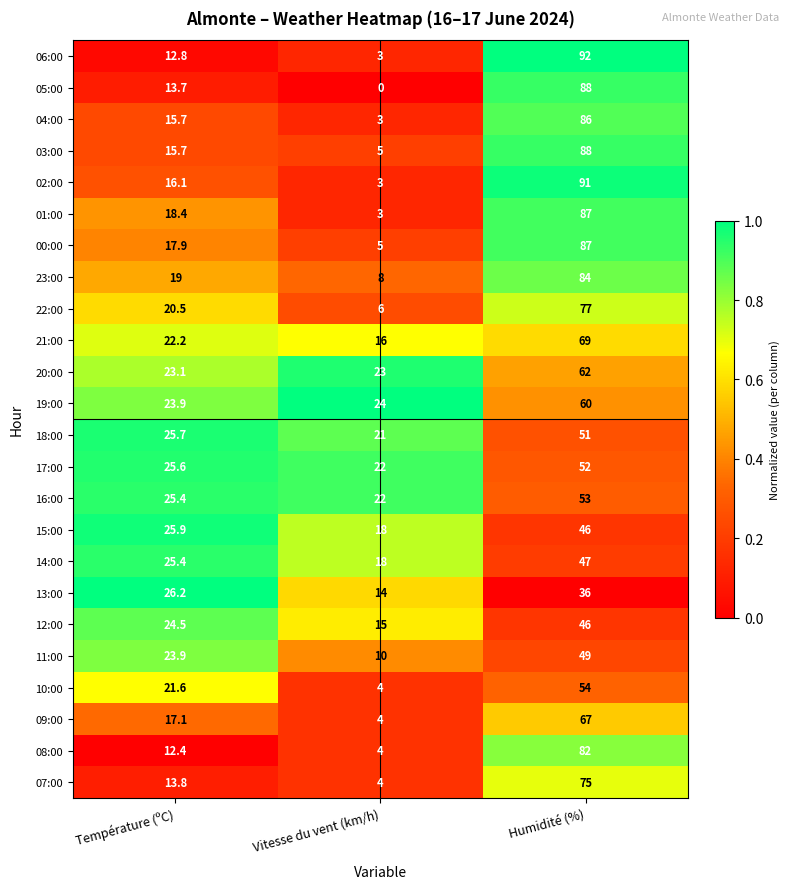

How many categories are shown in the chart?

3